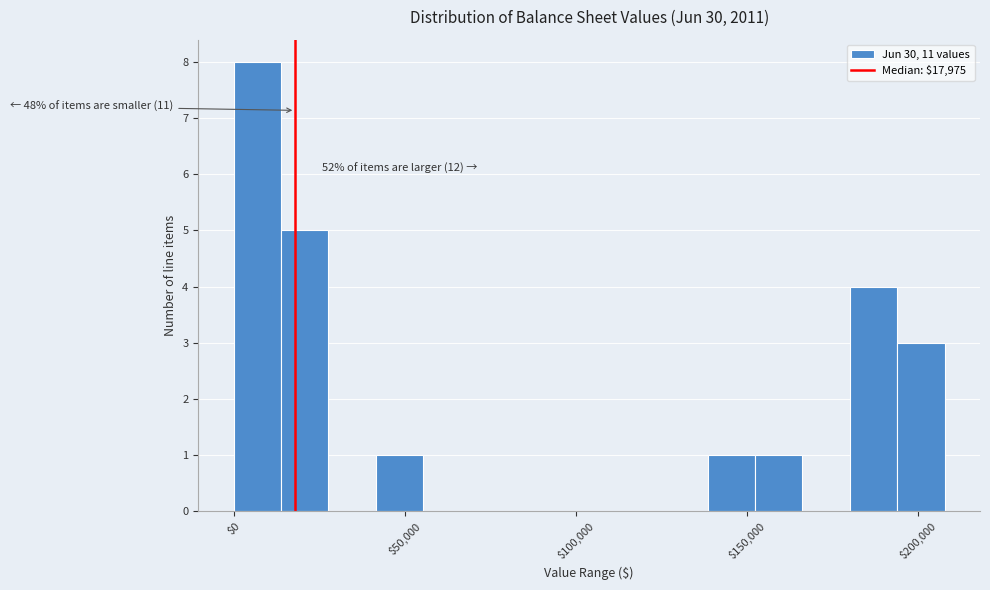

Around what value on the x-axis is the tallest bar? Give the approximate position of its centre, as read against the axis.

5000